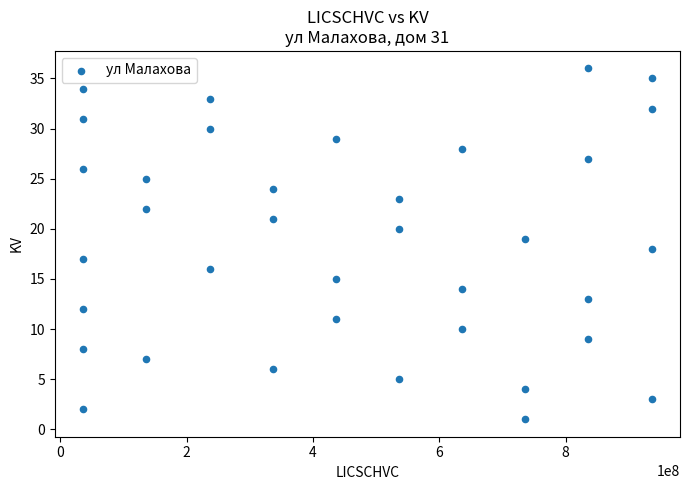

What is the range of X values (max minus min)?

900000032